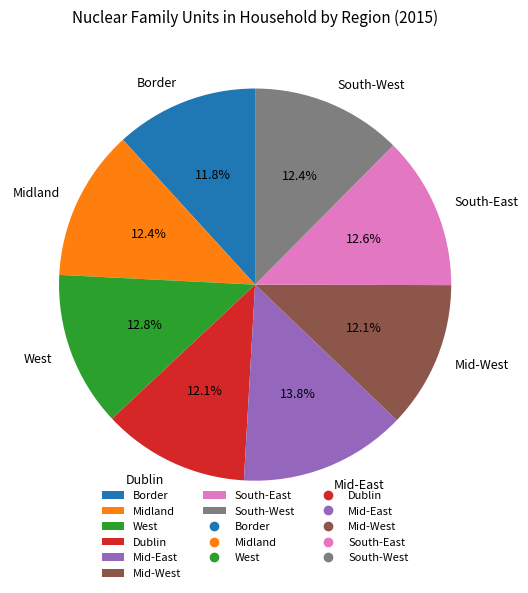

Combined, what portion of the pie is South-East and Mid-East?

26.4%